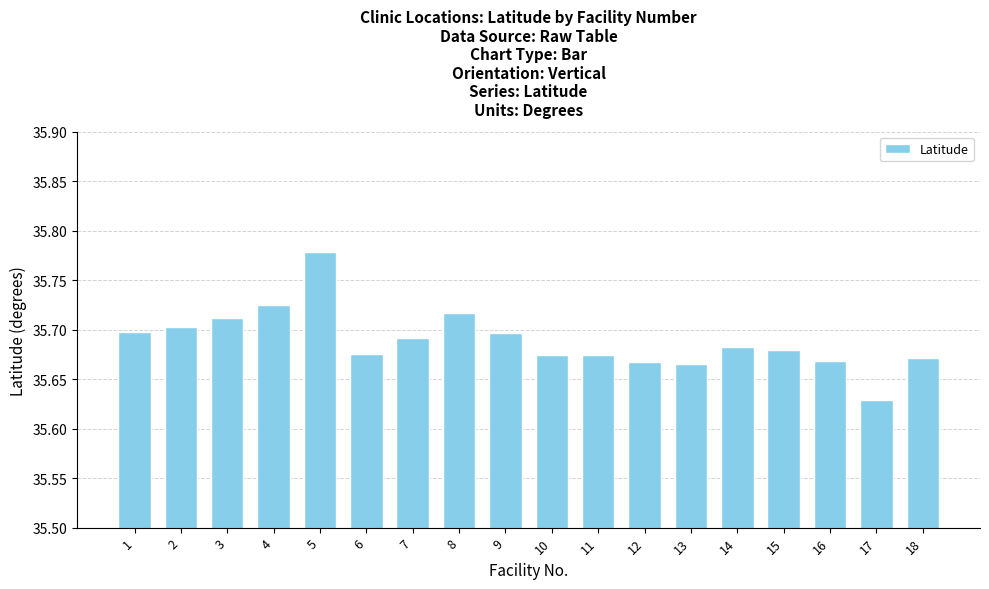

What is the difference between the maximum and second lowest values?

0.1